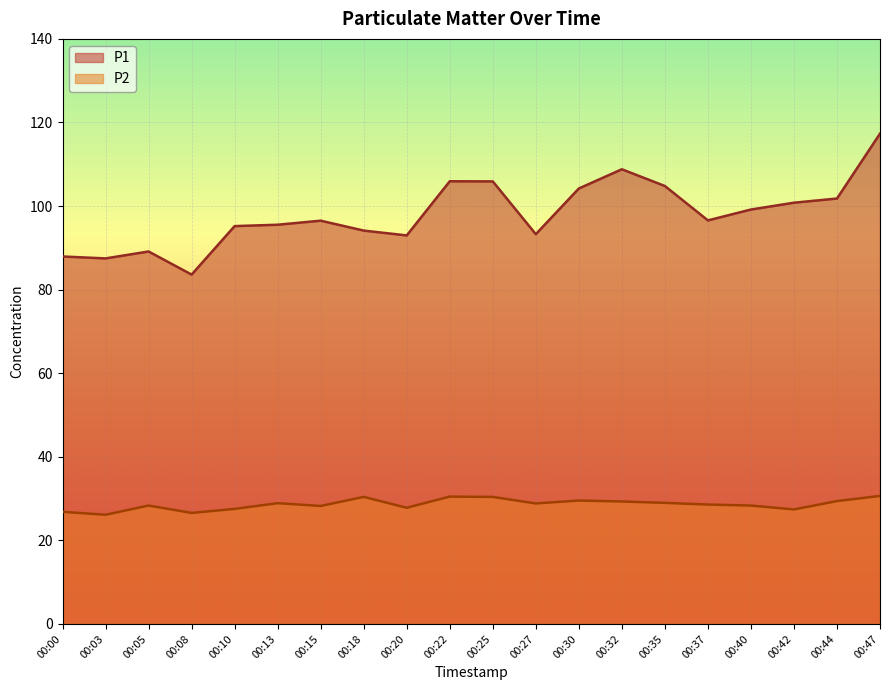

List the series in order of their peak value, highest first.

P1, P2